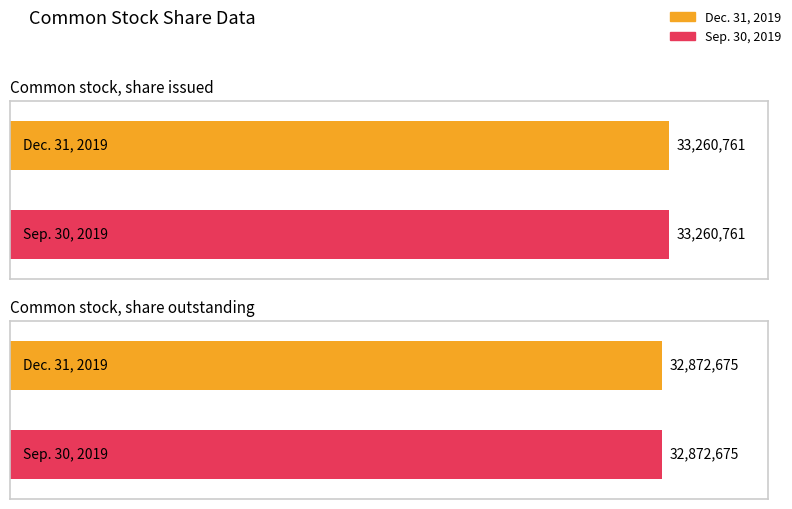

Rank the categories by Dec. 31, 2019 value from lowest to highest.

Common stock, share outstanding, Common stock, share issued